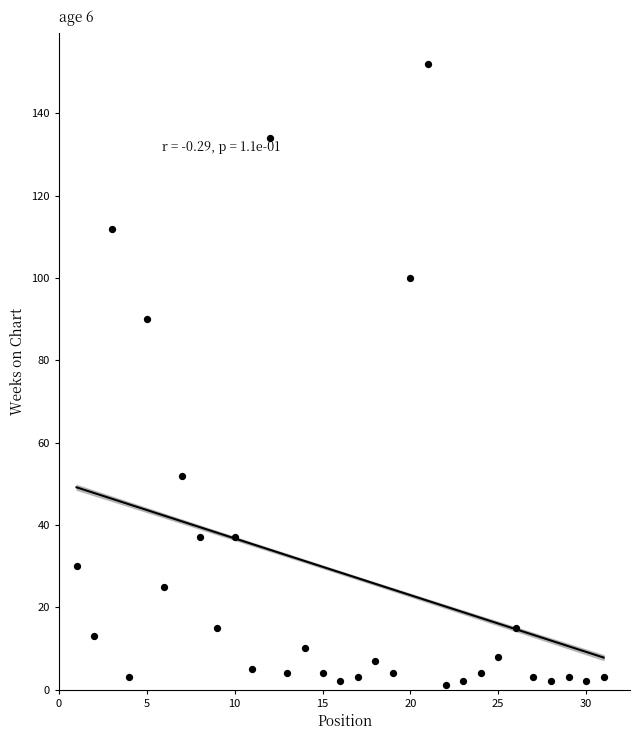

What Y value in the scatter plot is closest to 76?

90